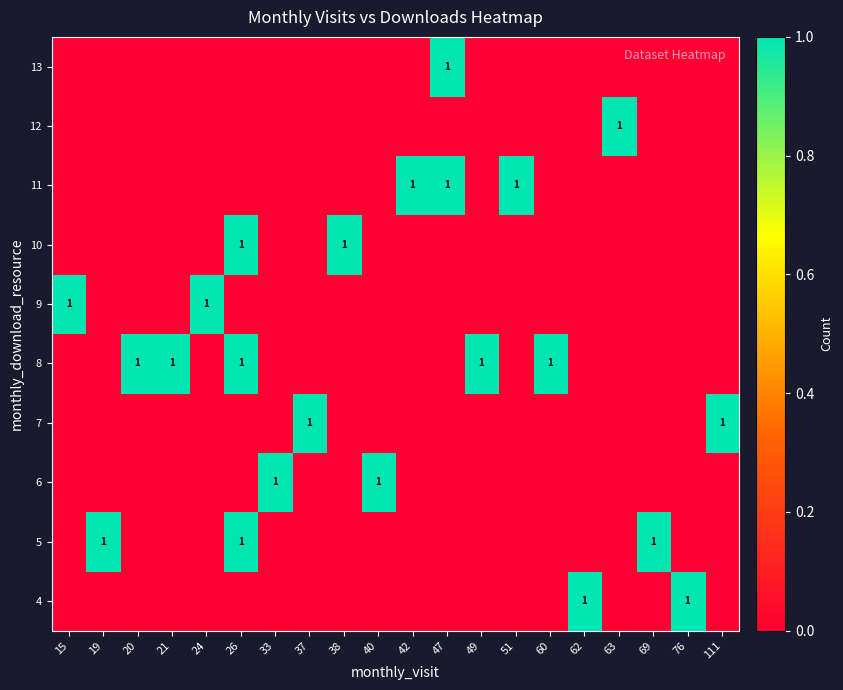

Count the number of categories in the chart.

20